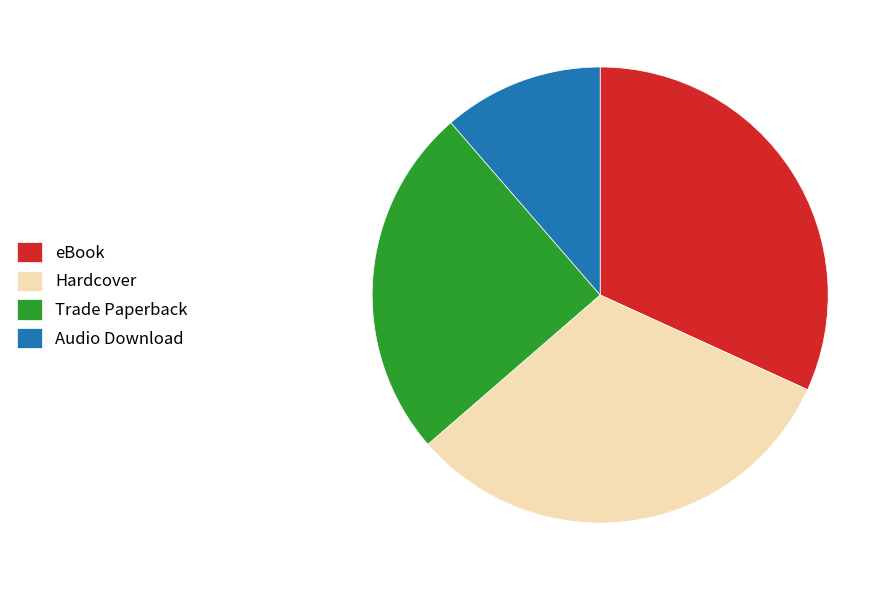

How many slices are in this pie chart?

4